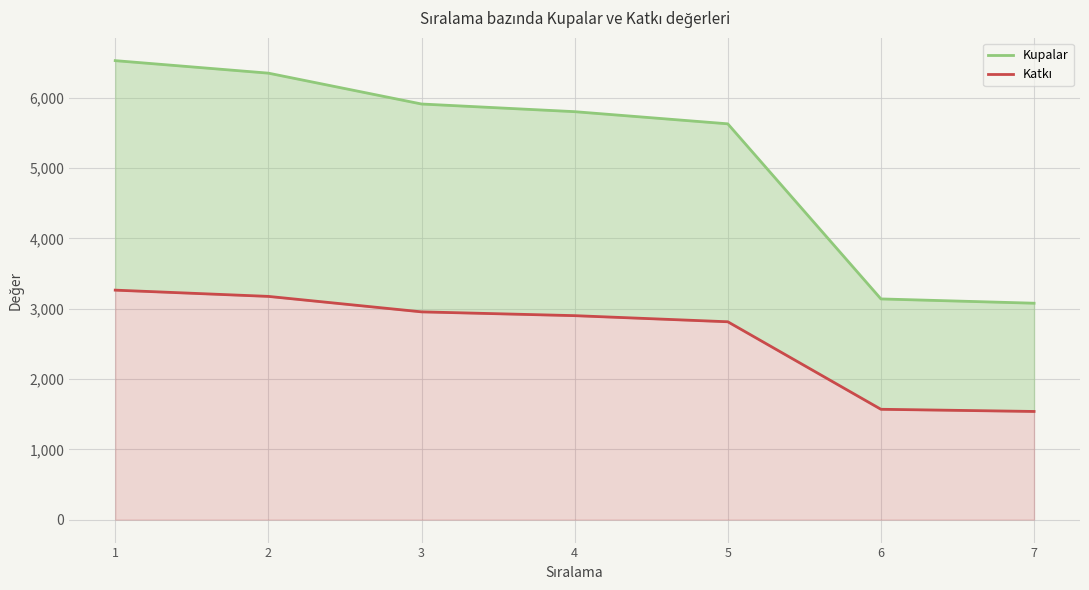

How many lines are shown in the chart?

2